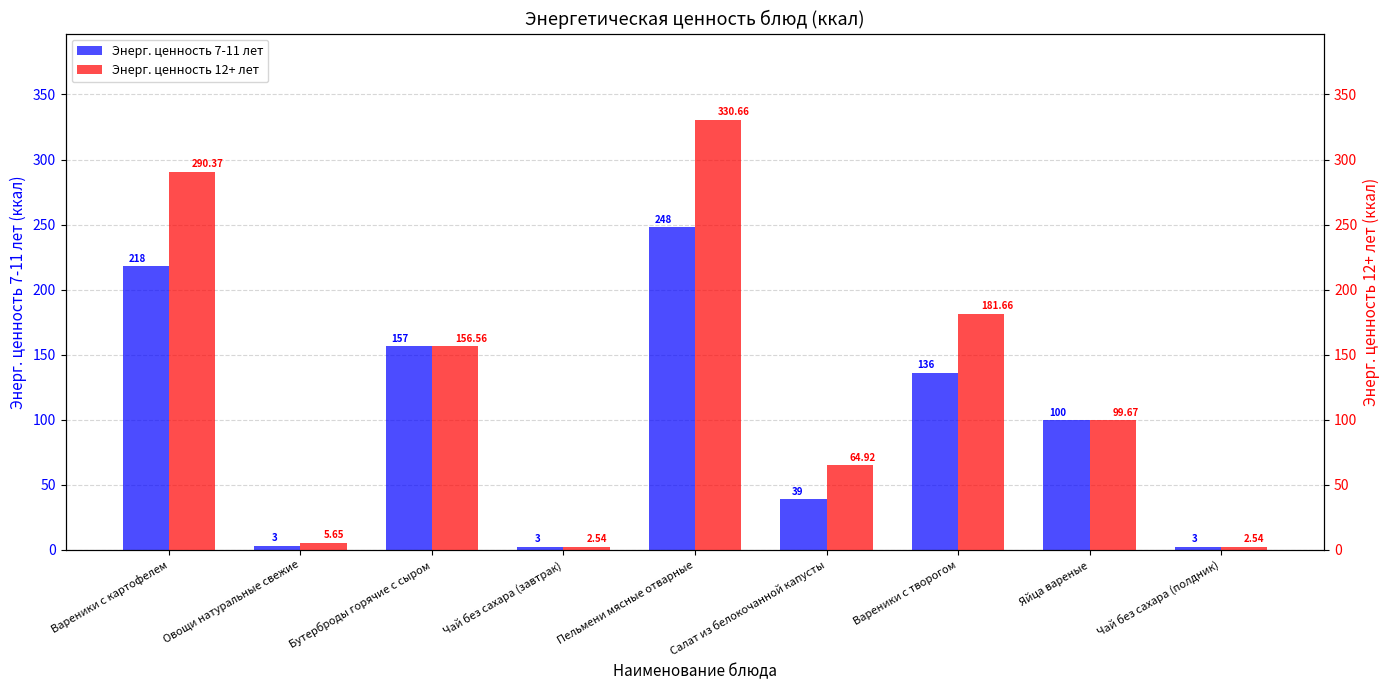

What is the approximate value of Энерг. ценность 12+ лет at Чай без сахара (полдник)?

2.5